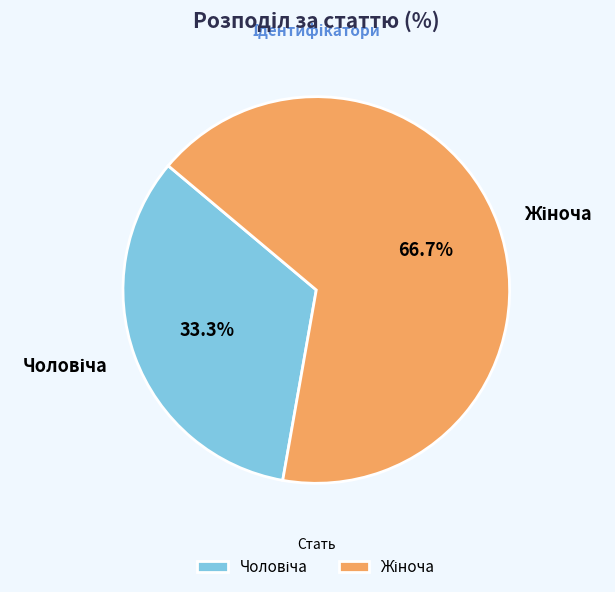

Is there a majority slice in this chart?

Yes